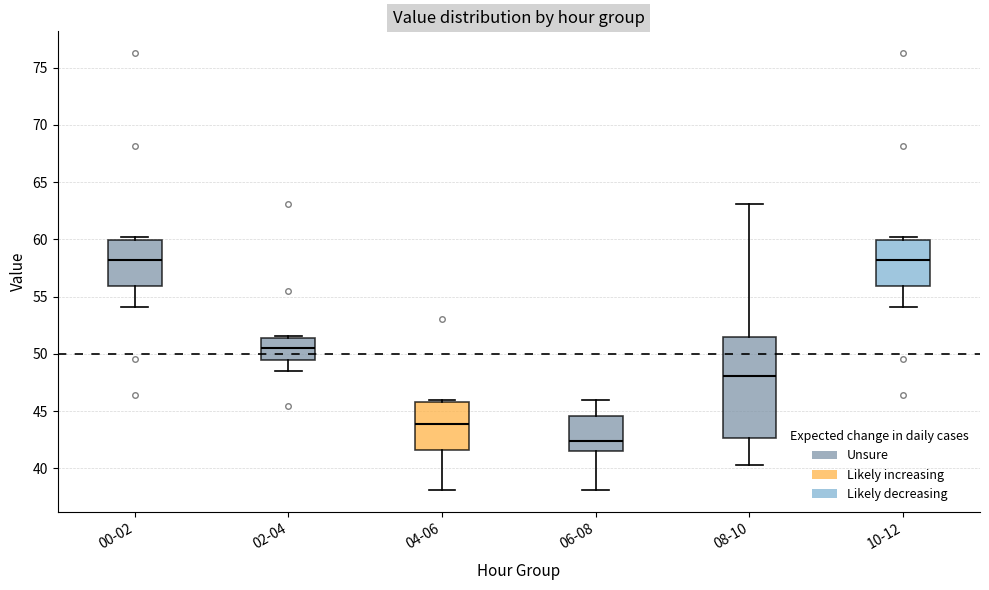

Where does the median line of the box for 00-02 sit on the y-axis? The values are not printed on the chart, so give them approximately, as read against the axis.

58.0